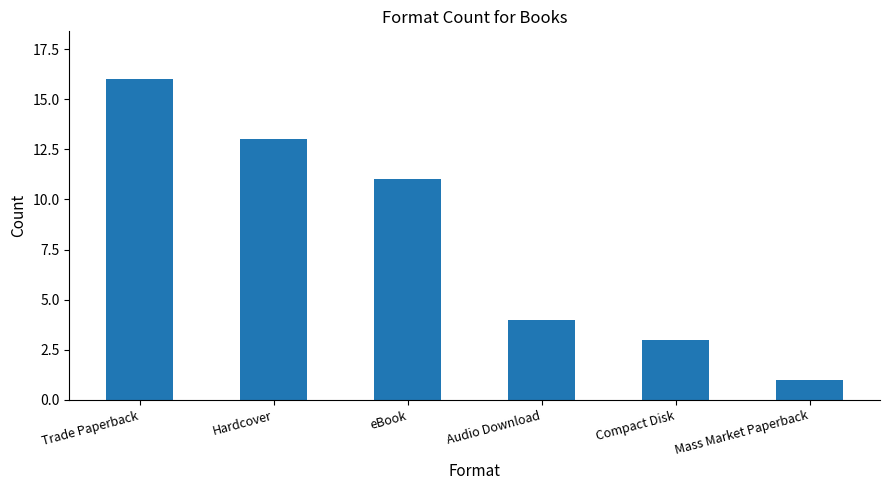

Reading left to right, list all the values displayed in this chart.

Trade Paperback=16	Hardcover=13	eBook=11	Audio Download=4	Compact Disk=3	Mass Market Paperback=1